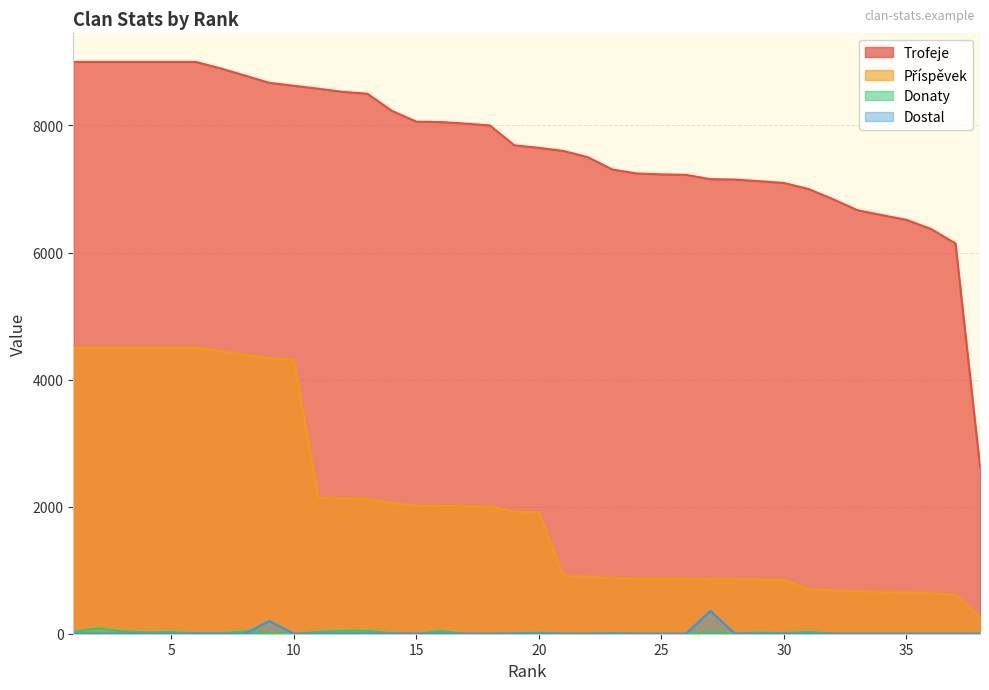

Reading left to right, extract all data points from this chart.

Trofeje: 1=9000	2=9000	3=9000	4=9000	5=9000	6=9000	7=8899	8=8786	9=8671	10=8625	11=8579	12=8529	13=8500	14=8230	15=8060	16=8054	17=8030	18=8000	19=7688	20=7648	21=7599	22=7500	23=7306	24=7244	25=7230	26=7223	27=7155	28=7149	29=7123	30=7095	31=7000	32=6840	33=6666	34=6589	35=6514	36=6370	37=6143	38=2630
Příspěvek: 1=4500	2=4500	3=4500	4=4500	5=4500	6=4500	7=4449	8=4393	9=4335	10=4312	11=2144	12=2132	13=2125	14=2057	15=2015	16=2013	17=2007	18=2000	19=1922	20=1912	21=911	22=900	23=876	24=869	25=867	26=866	27=858	28=857	29=854	30=851	31=700	32=684	33=666	34=658	35=651	36=637	37=614	38=263
Donaty: 1=30	2=86	3=36	4=20	5=26	6=10	7=10	8=38	9=10	10=0	11=28	12=48	13=45	14=8	15=0	16=43	17=0	18=0	19=8	20=18	21=0	22=0	23=10	24=0	25=0	26=0	27=26	28=0	29=20	30=10	31=30	32=0	33=0	34=0	35=0	36=0	37=0	38=0
Dostal: 1=0	2=0	3=0	4=0	5=0	6=0	7=0	8=0	9=200	10=0	11=0	12=0	13=0	14=0	15=0	16=0	17=0	18=0	19=0	20=0	21=0	22=0	23=0	24=0	25=0	26=0	27=360	28=0	29=0	30=0	31=0	32=0	33=0	34=0	35=0	36=0	37=0	38=0